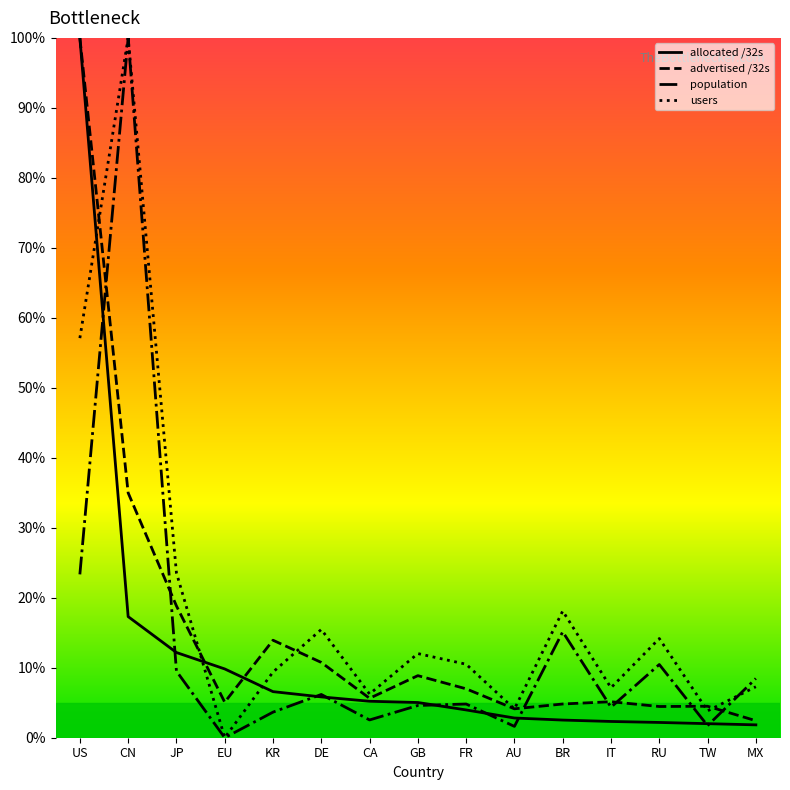

The population series shows 6.6 at US. True or false?

False